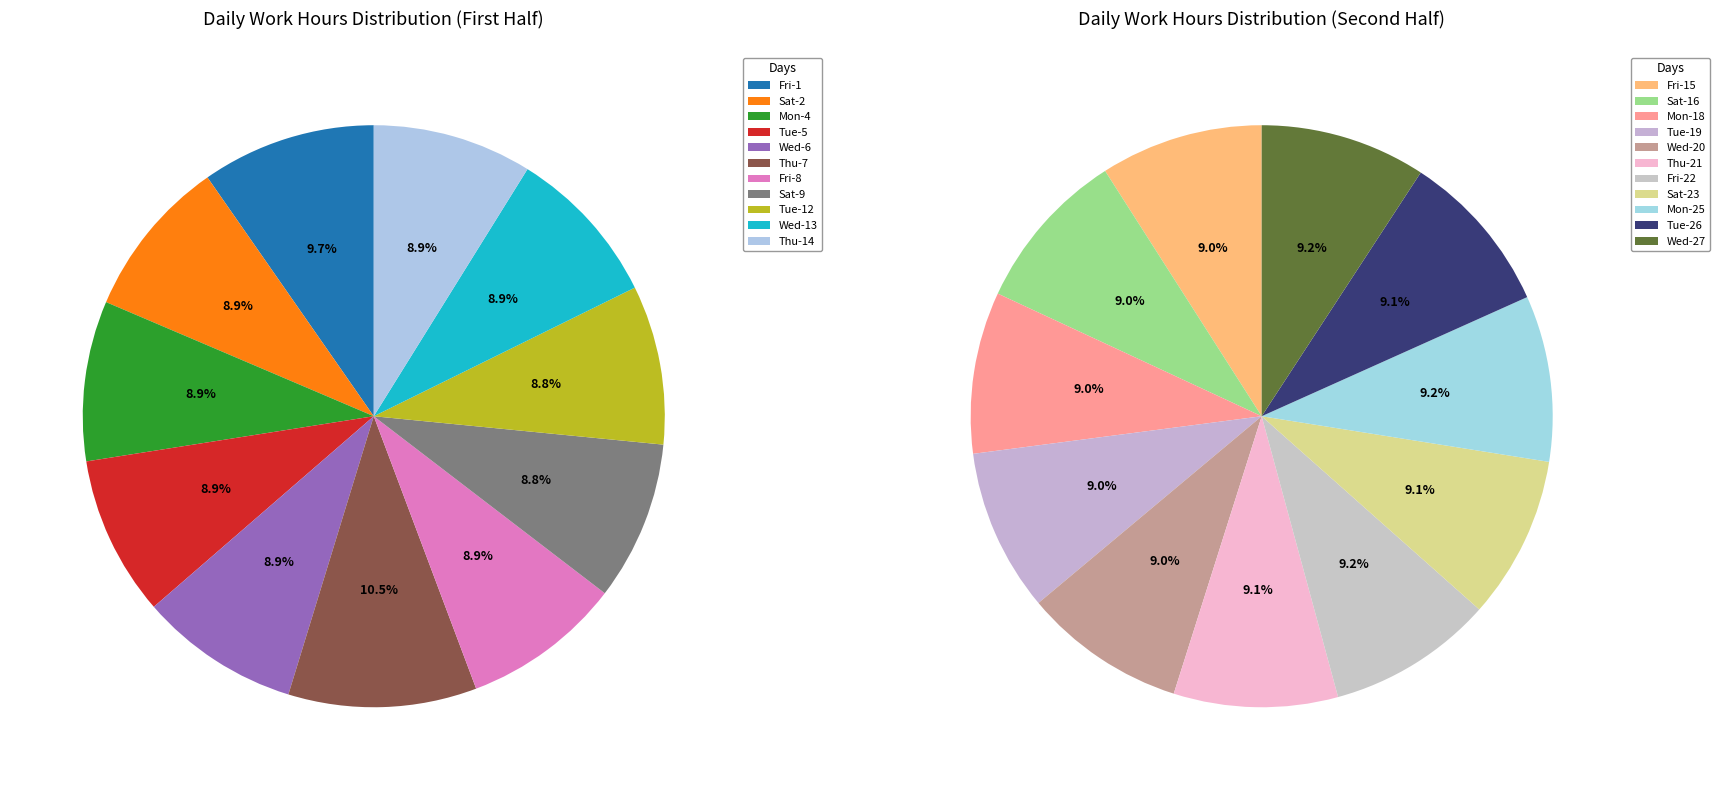

Which slice is the smallest?

Mon-18